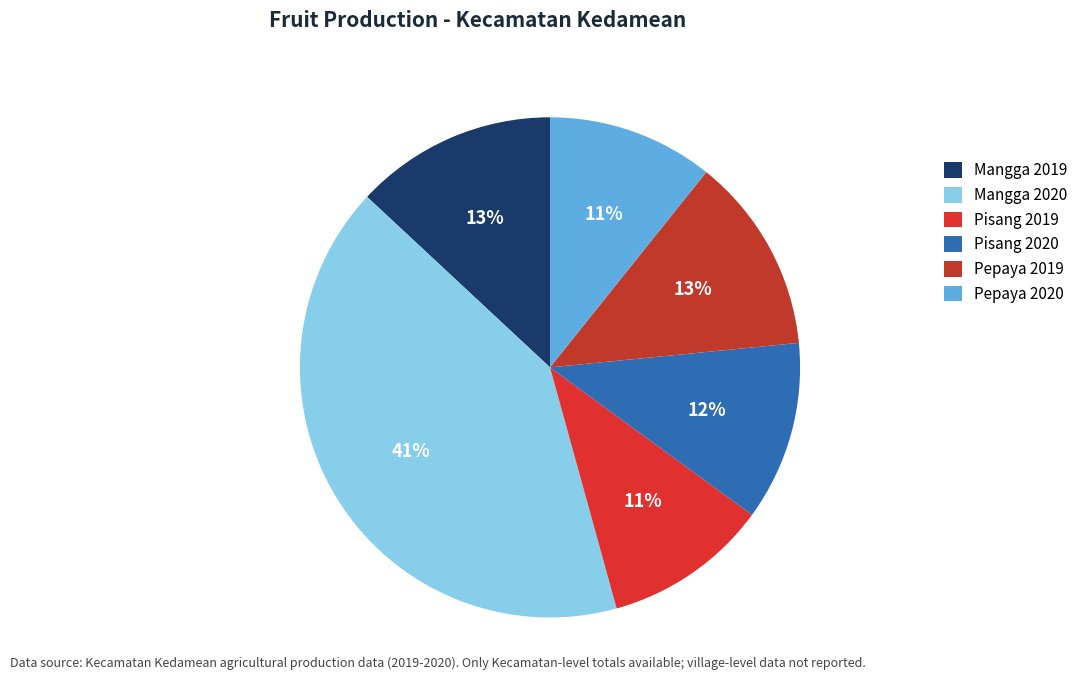

To the nearest percent, what is the combined percentage of Pisang 2020 and Pepaya 2020?

22%